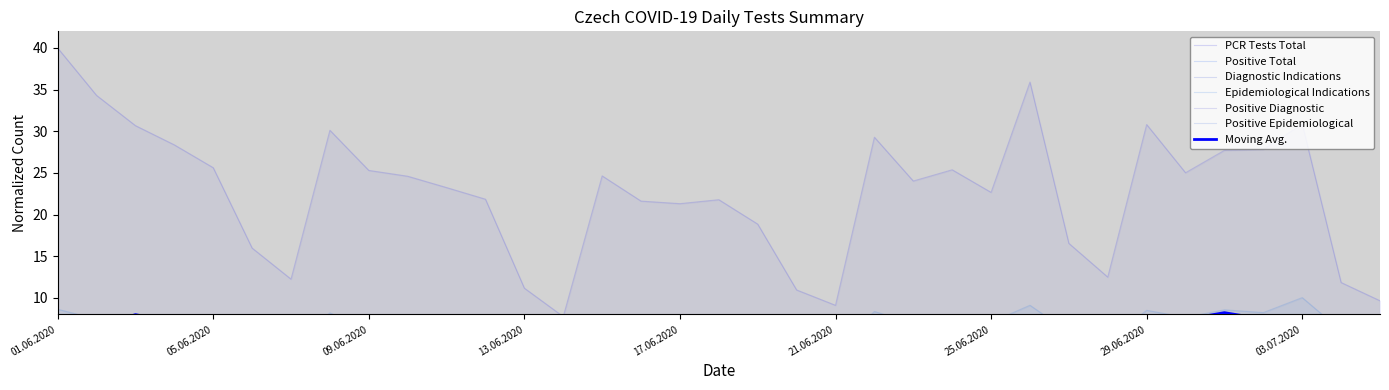

At which category is the sum across all series the highest?

01.06.2020